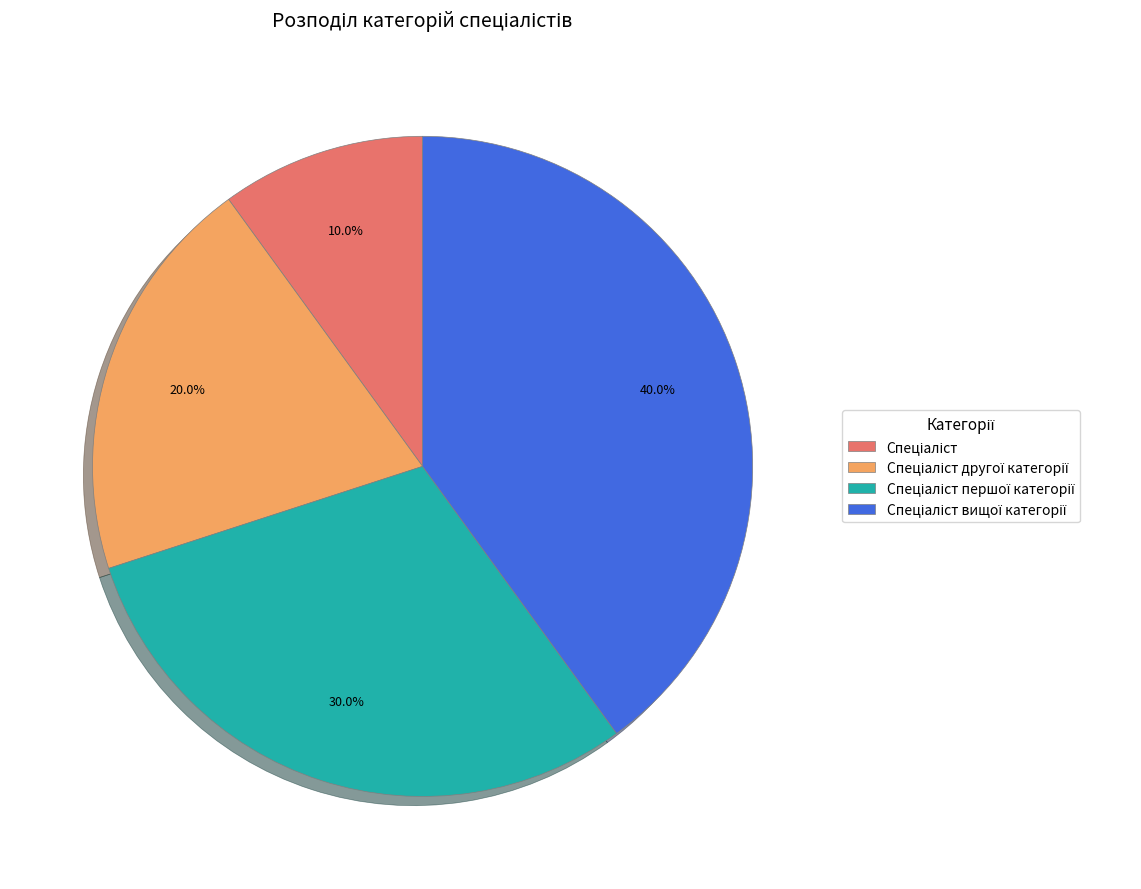

Does any single category account for the majority?

No